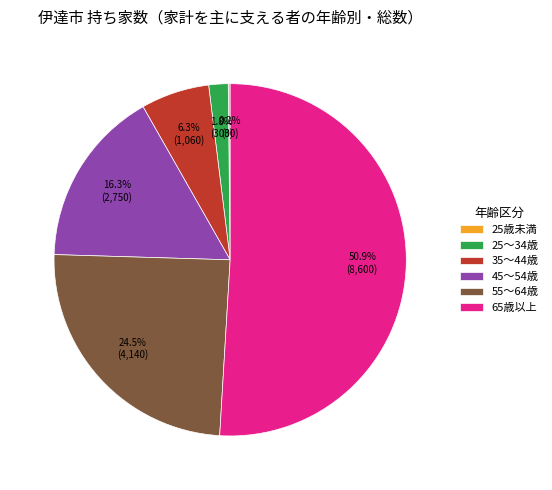

Is the sum of 55～64歳 and 25～34歳 greater than half?

No